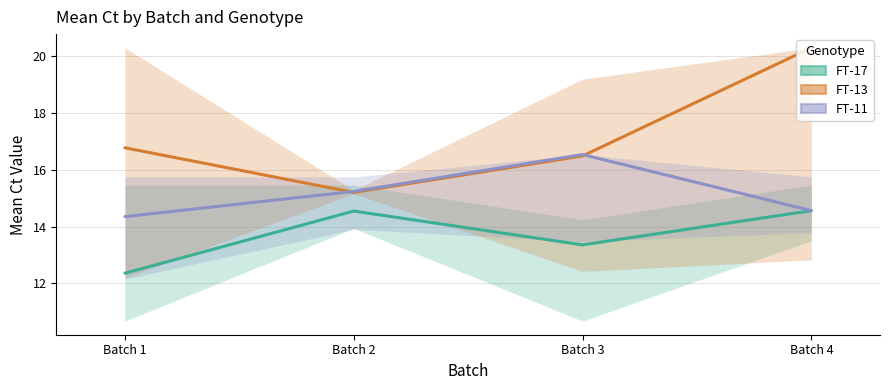

Reading left to right, transcribe all the data shown in this chart.

FT-17: 12.4	14.5	13.4	14.6
FT-13: 16.8	15.2	16.5	20.3
FT-11: 14.4	15.2	16.5	14.6